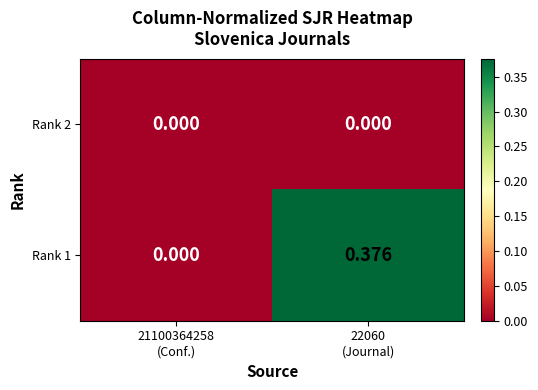

List the series in order of their peak value, highest first.

Rank 1, Rank 2